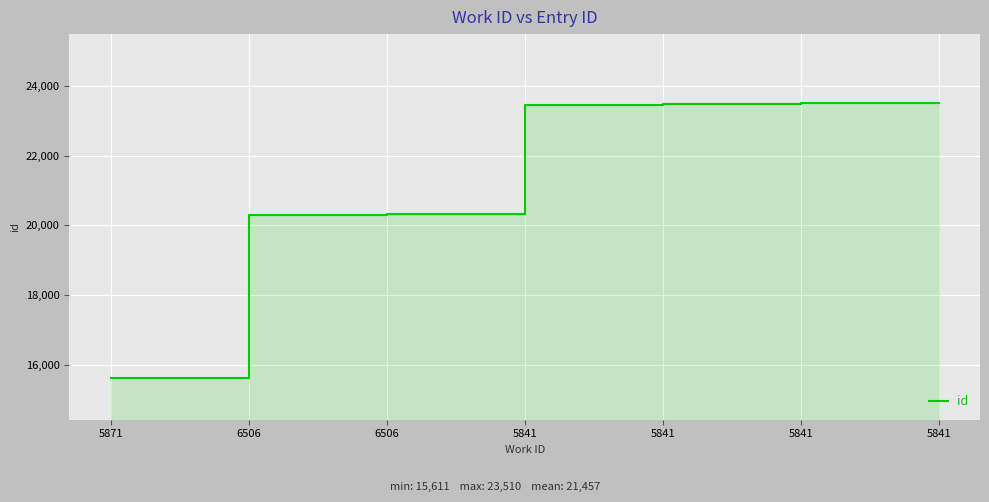

The chart shows a value of 28541 at 6506. True or false?

False